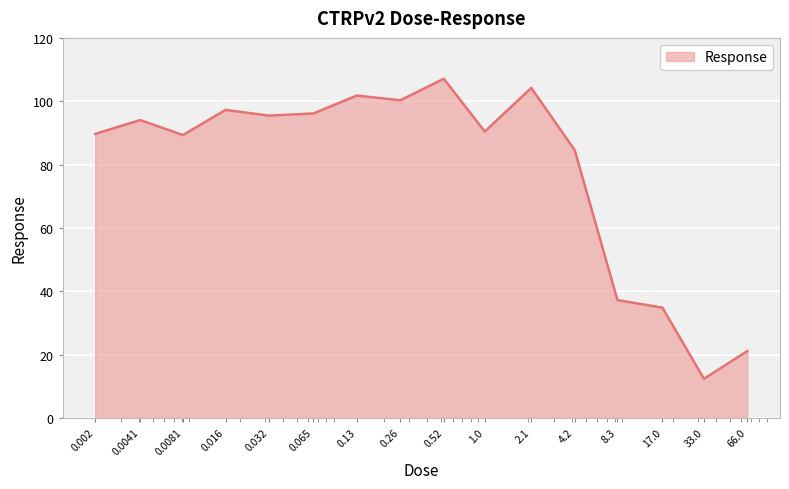

What is the greatest value displayed?

107.1